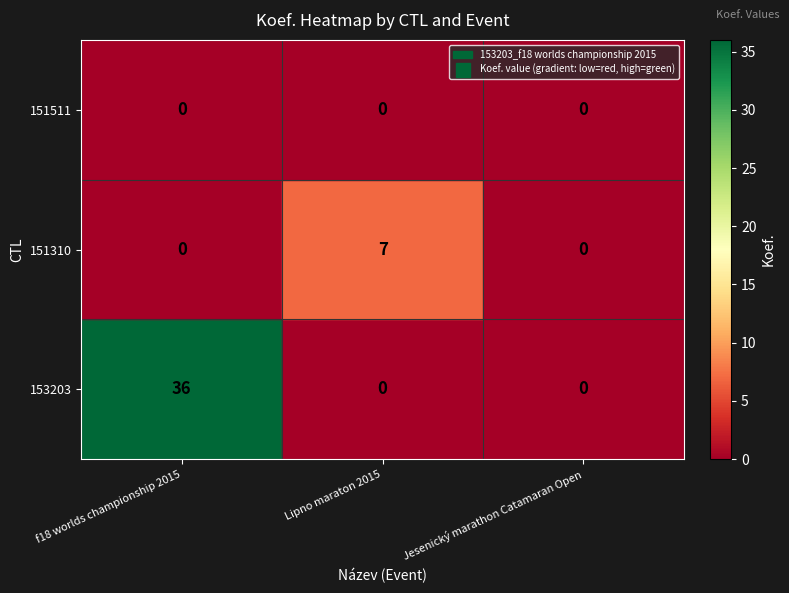

Rank the series at Lipno maraton 2015 from highest to lowest value.

151310, 153203, 151511